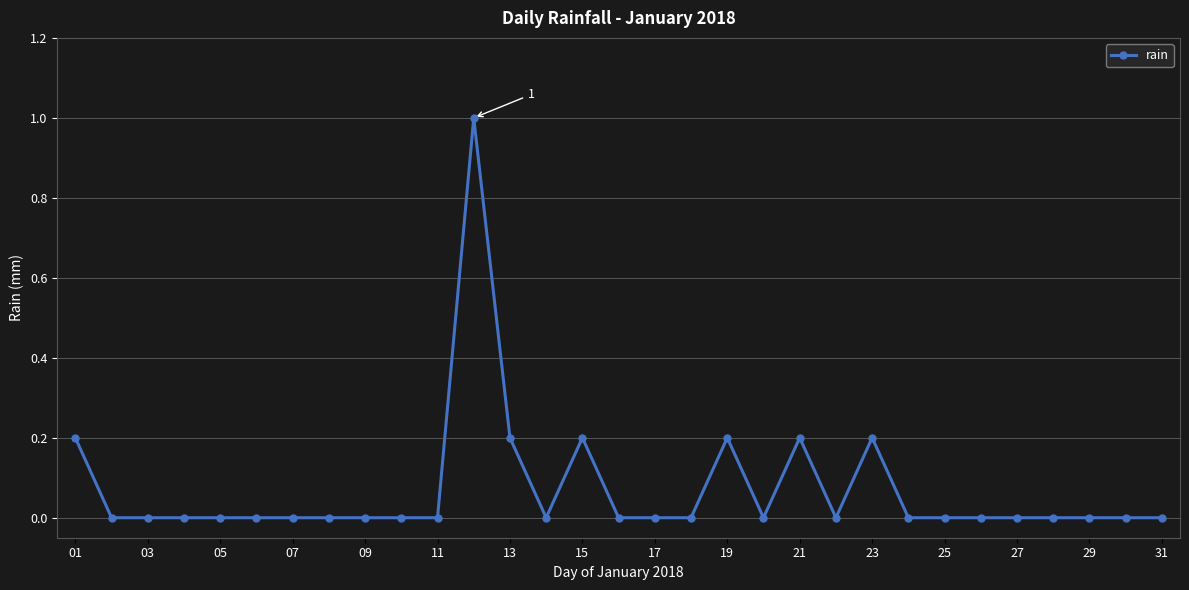

What is the difference between the maximum and minimum values?

1.0